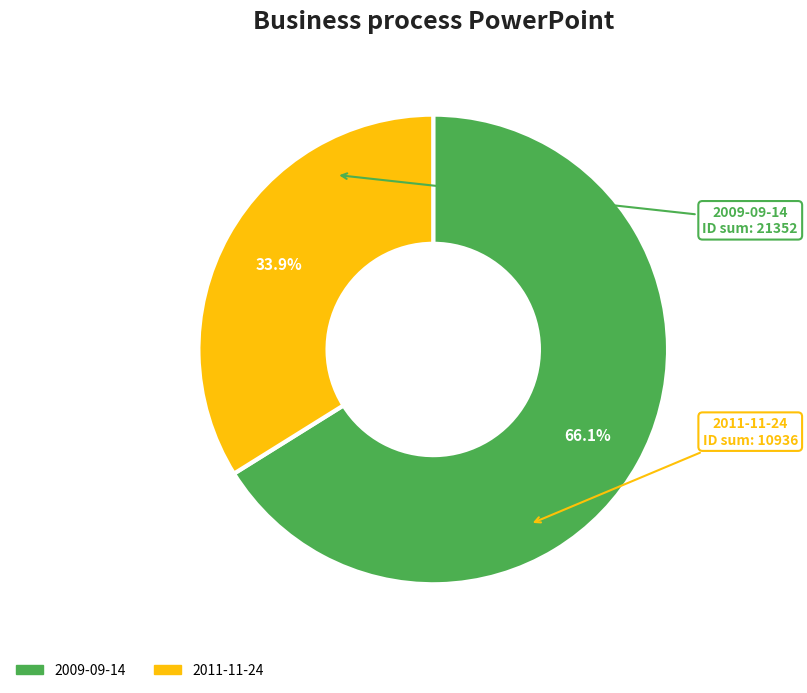

Is there any slice that represents more than half of the pie?

Yes